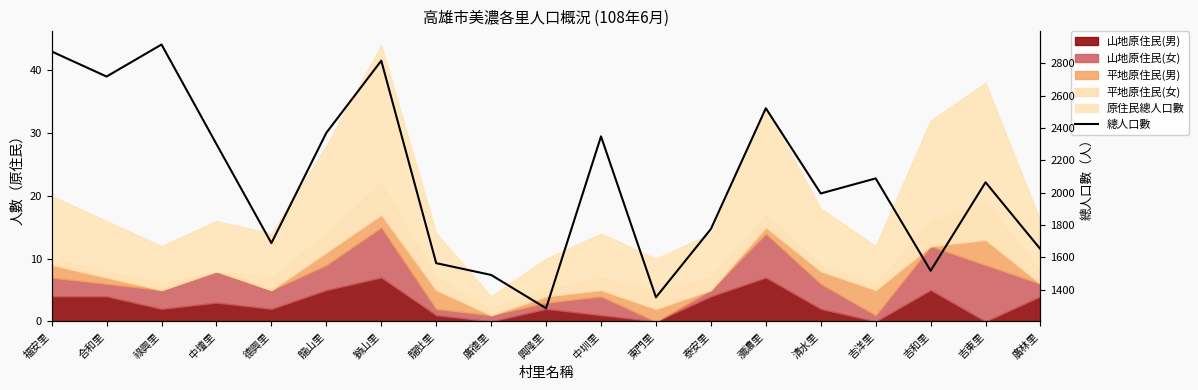

Reading right to left, what are all the values shown in this chart?

1651	2065	1518	2089	1996	2523	1776	1354	2349	1286	1492	1565	2817	2371	1689	2301	2917	2719	2874